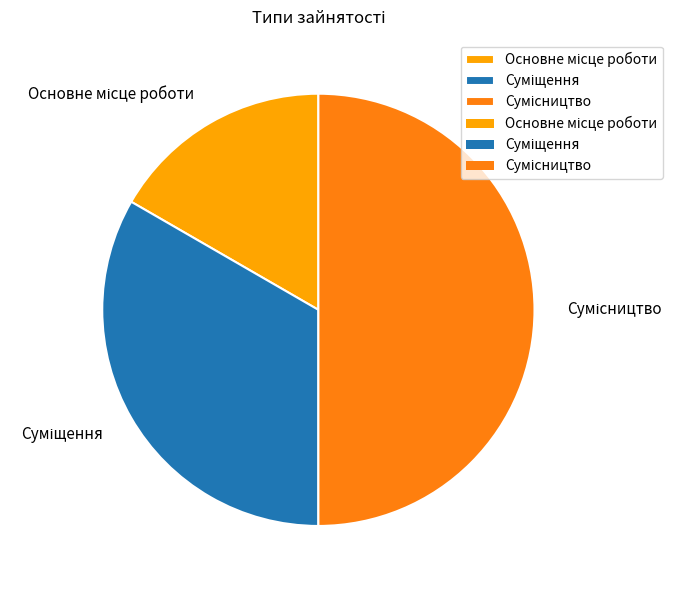

True or false: Основне місце роботи accounts for 17% of the total.

True